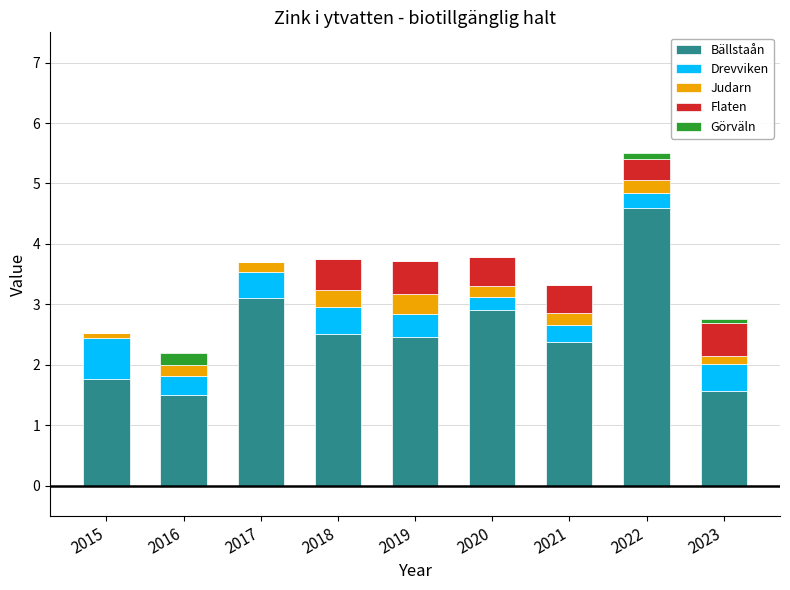

Is it true that Bällstaån equals 1.5 at 2016?

True